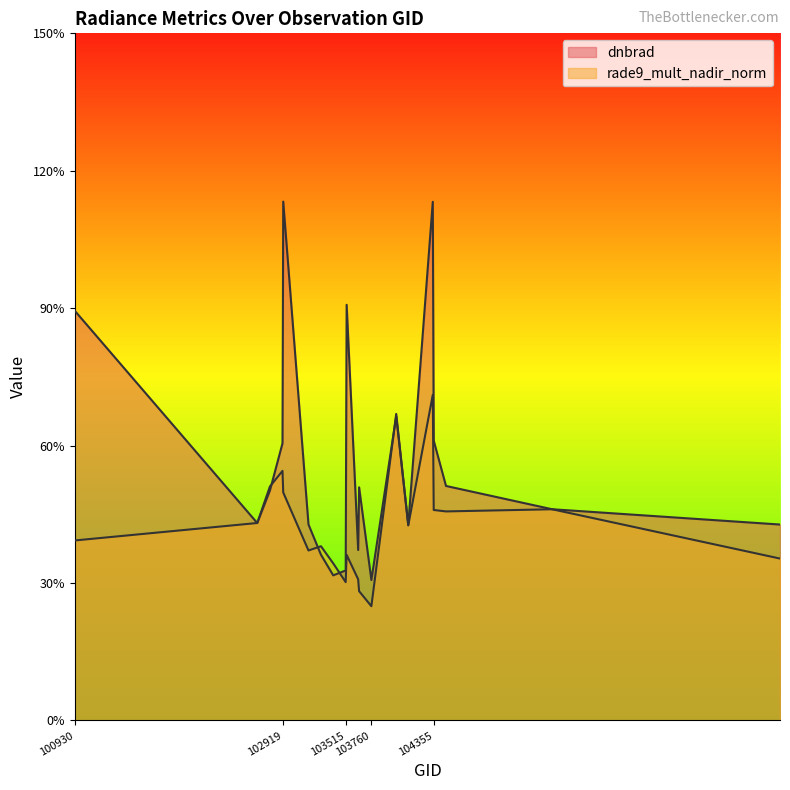

Rank the series by their average value, from highest to lowest.

dnbrad, rade9_mult_nadir_norm